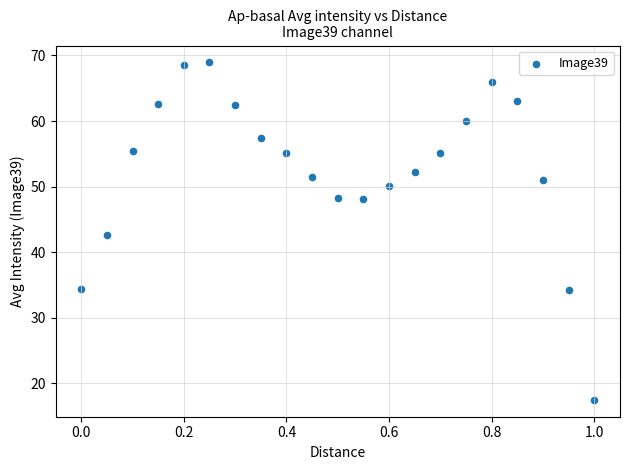

What is the range of X values (max minus min)?

1.0